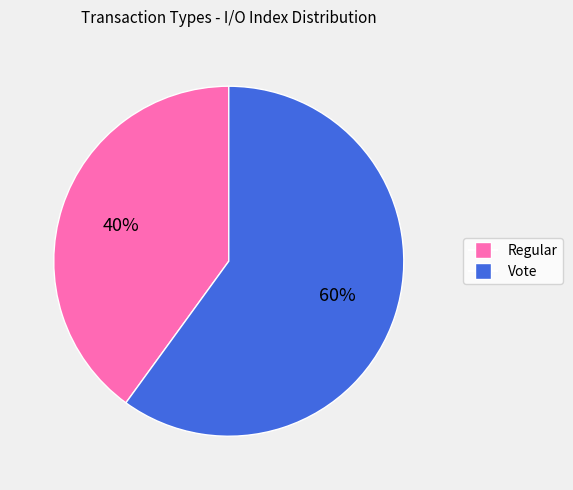

How many slices are in this pie chart?

2